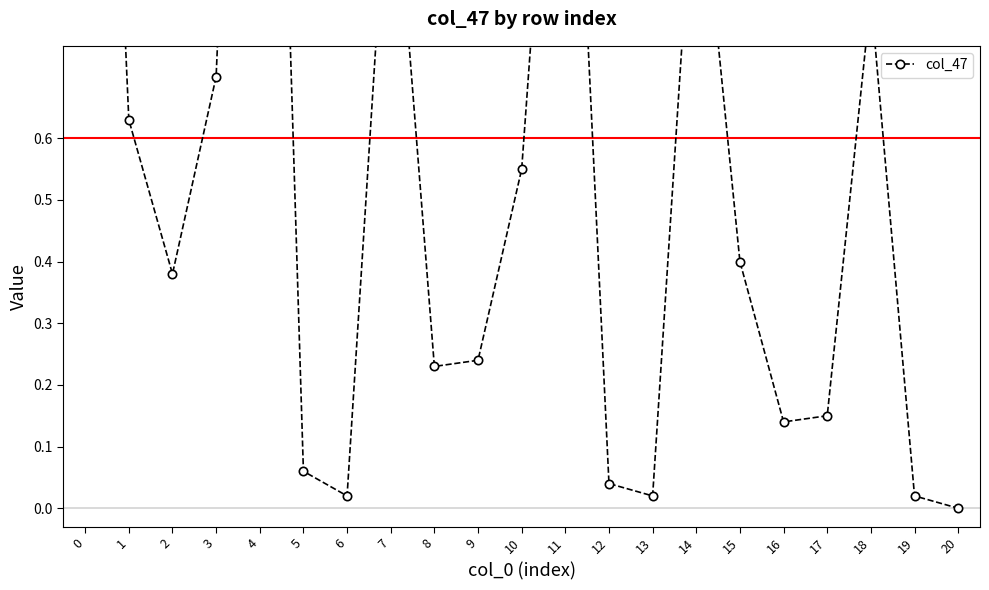

At which category does the data reach its first local peak?

4